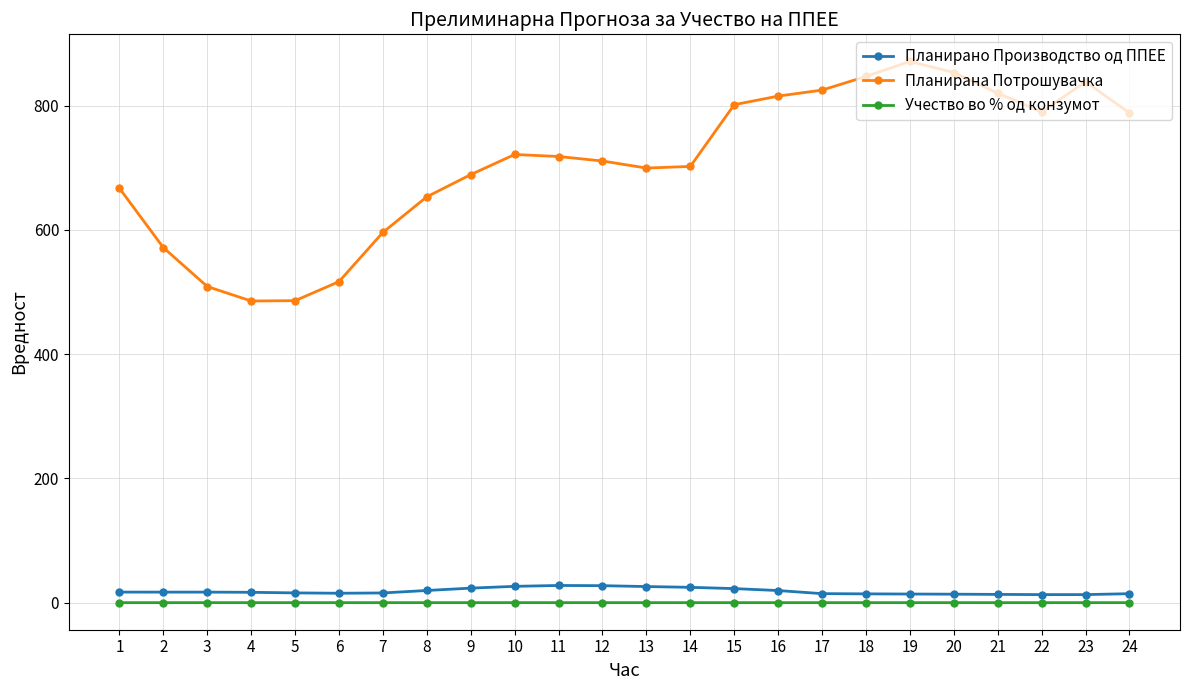

Which series has the widest spread of values?

Планирана Потрошувачка